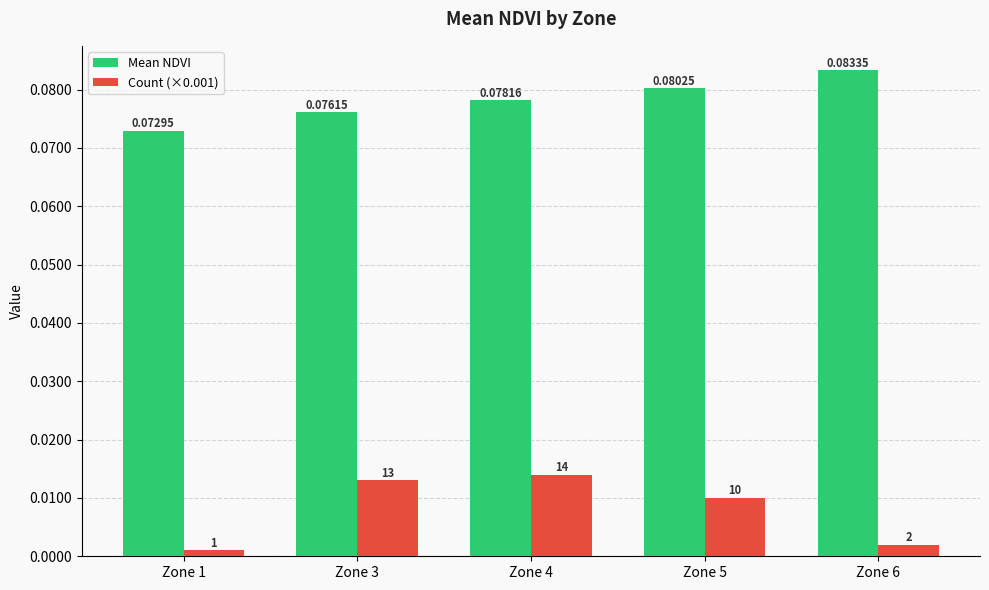

What are all the series names shown in the legend?

Mean NDVI, Count (×0.001)